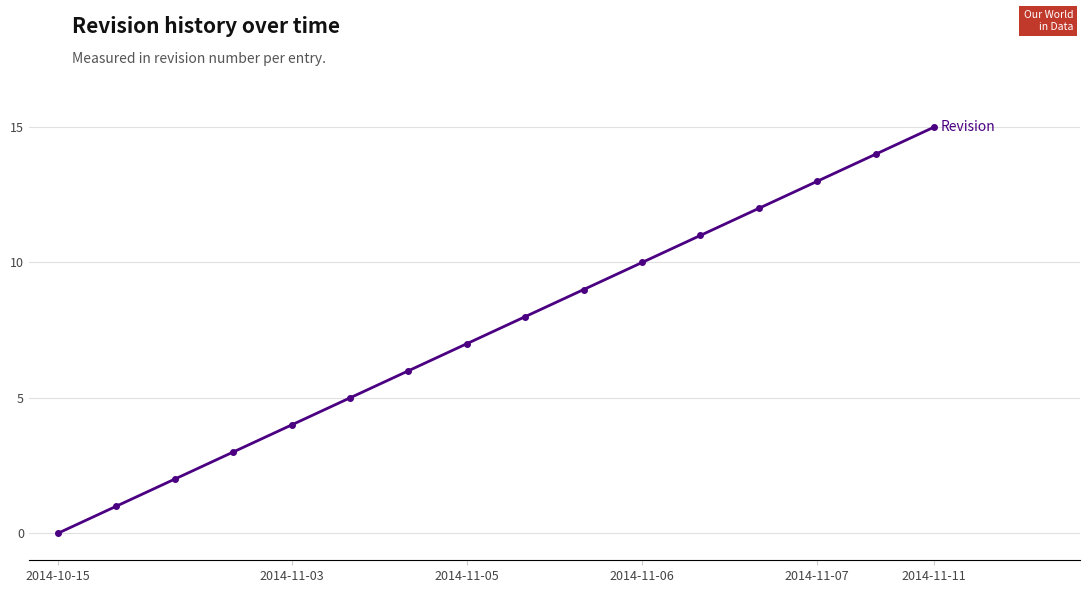

What is the maximum value shown in the chart?

15